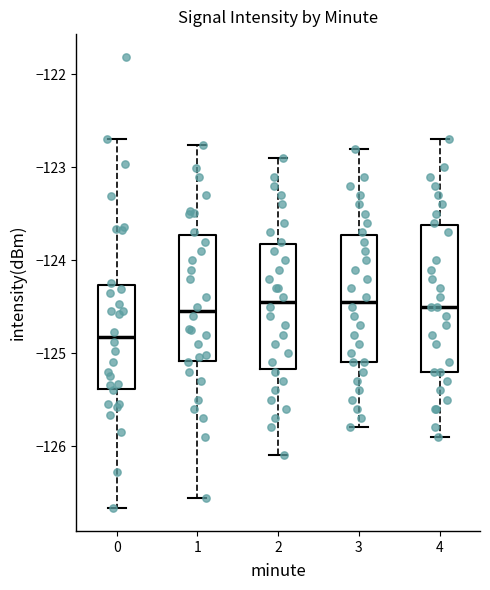

Where does the upper whisker of the box at x = 3 end on the y-axis? The values are not printed on the chart, so give them approximately, as read against the axis.

-122.8